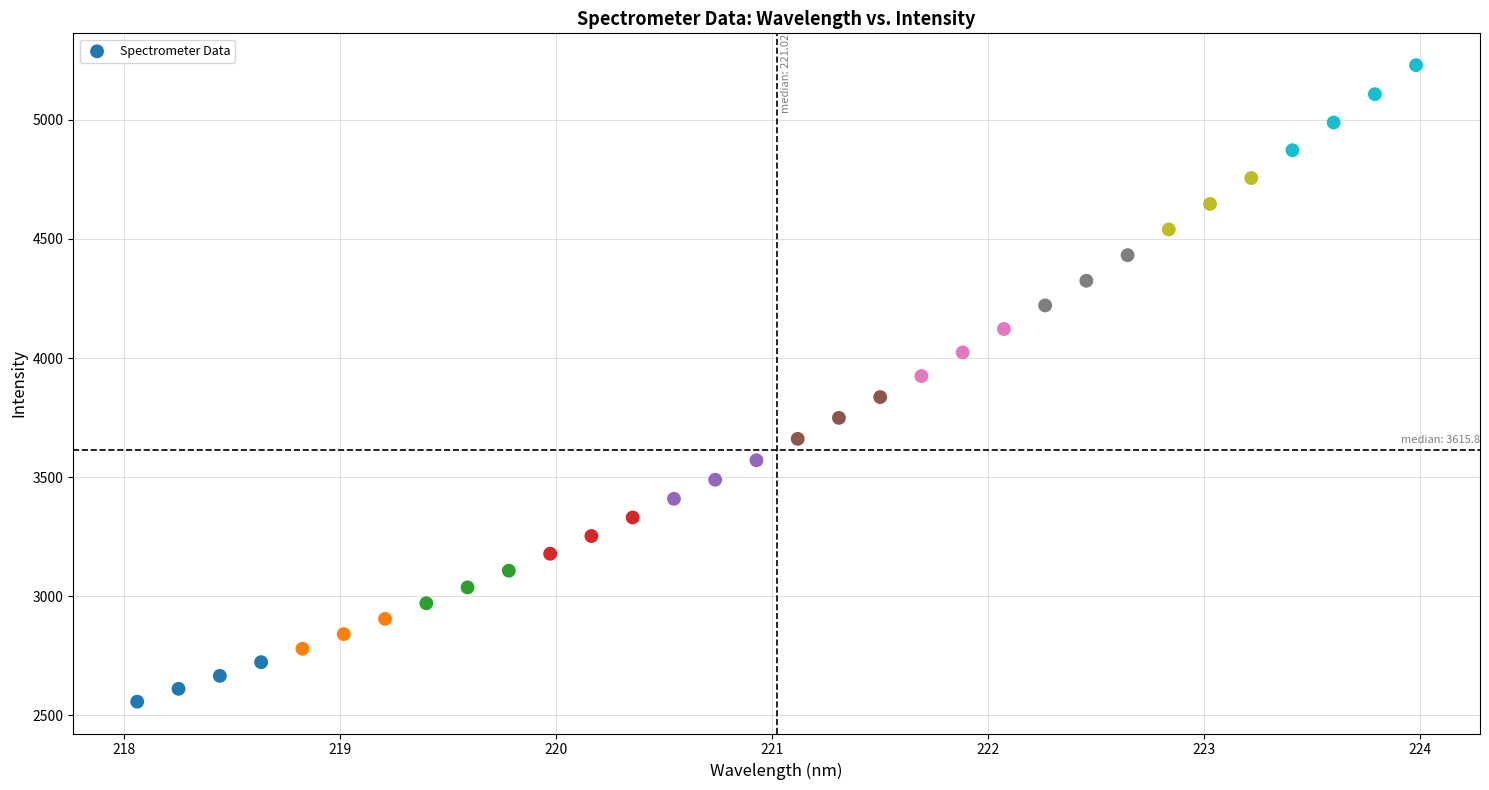

What is the range of X values (max minus min)?

5.9